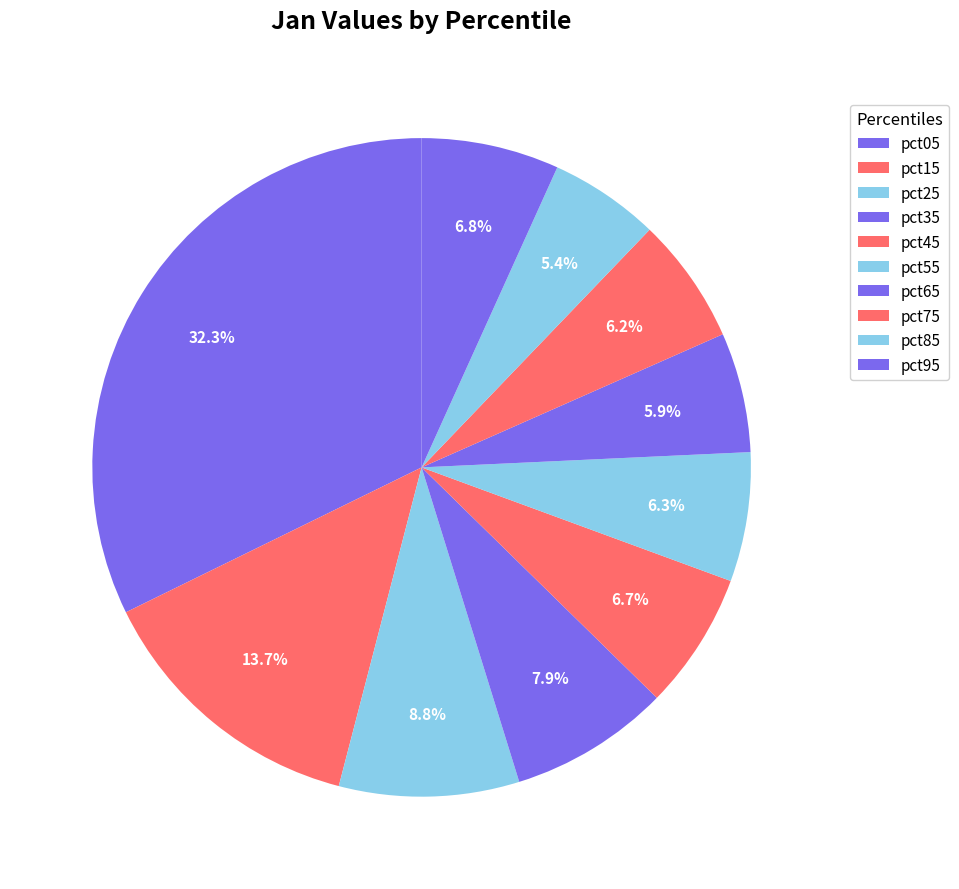

Which has a higher value, pct15 or pct55?

pct15